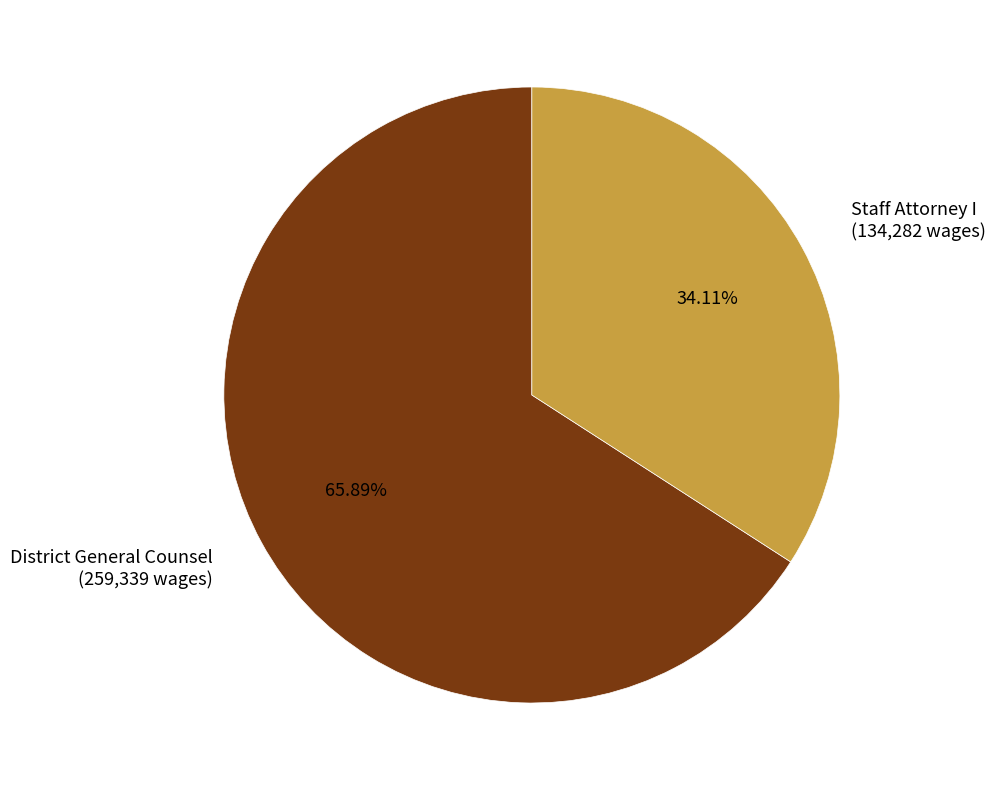

To the nearest percent, what percentage of the pie is District General Counsel?

66%